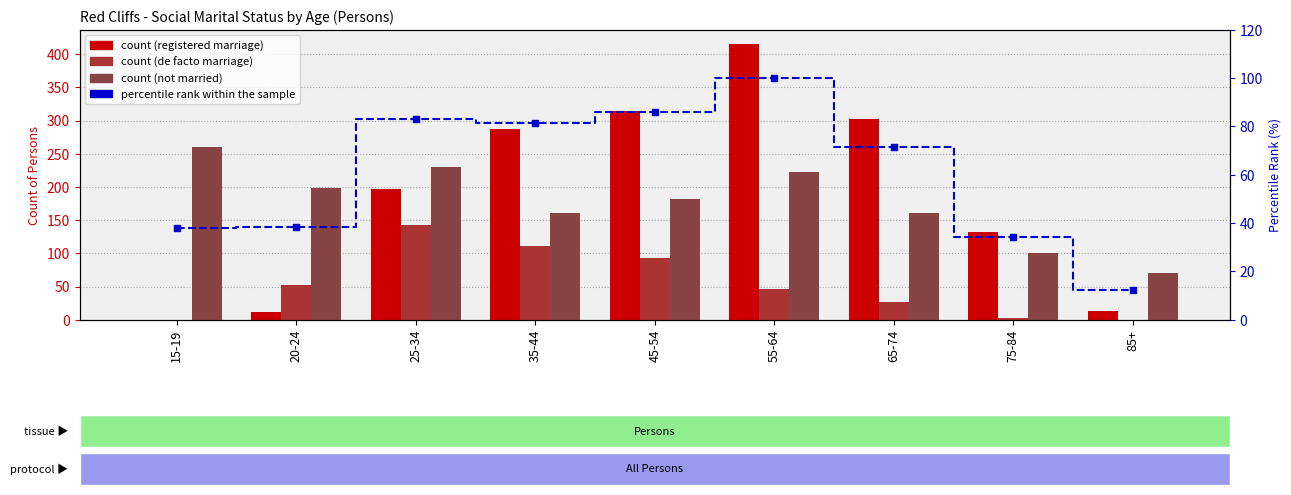

At which category is the sum across all series the highest?

55-64